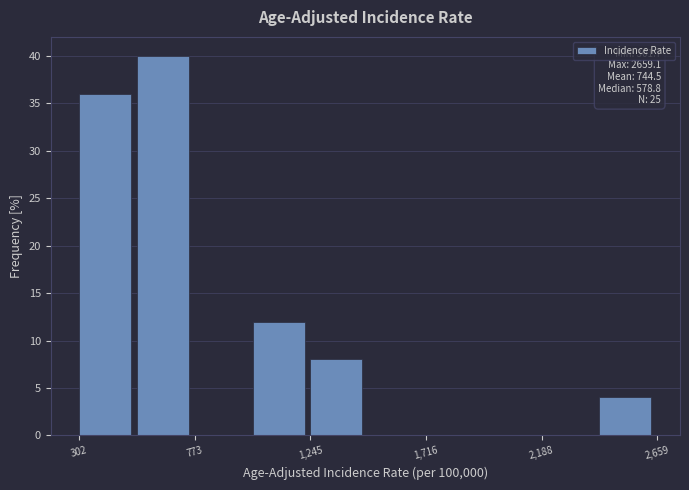

Over which range of the x-axis is the bar tallest?

550 to 750